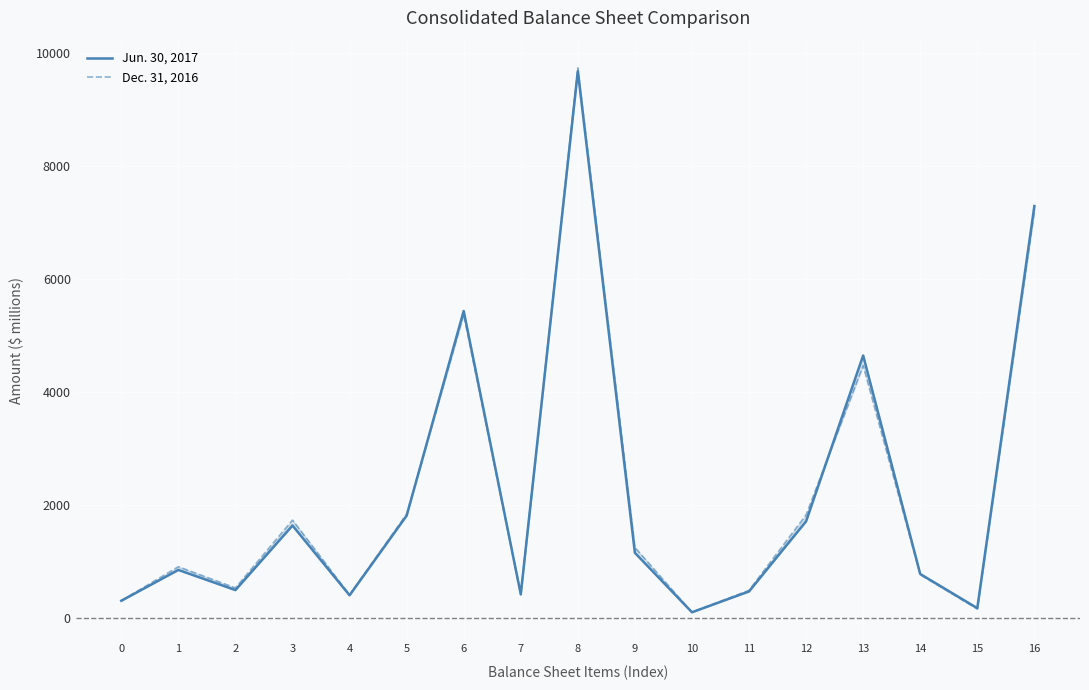

What are all the series names shown in the legend?

Jun. 30, 2017, Dec. 31, 2016